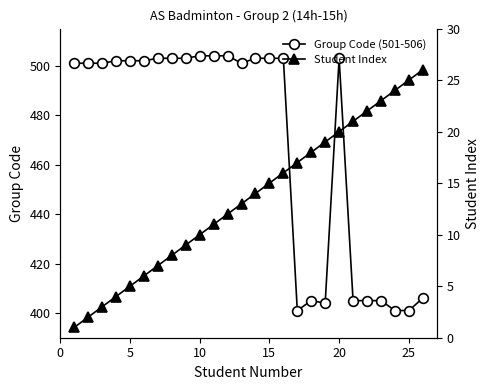

True or false: Group Code (501-506) has a value of 144 at 20.

False